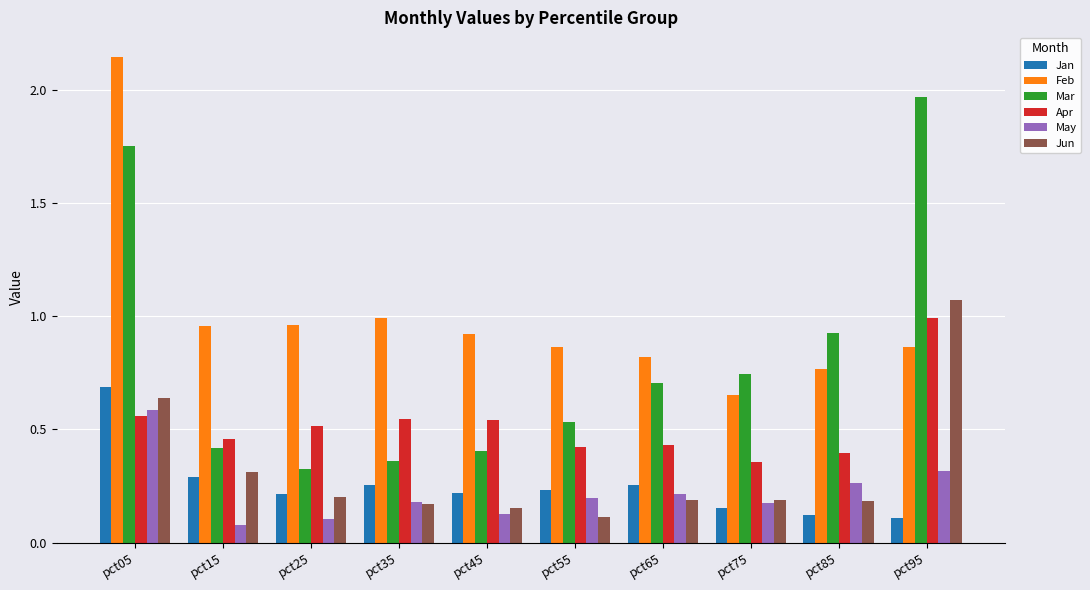

Which category has the lowest value in the Feb series?

pct75